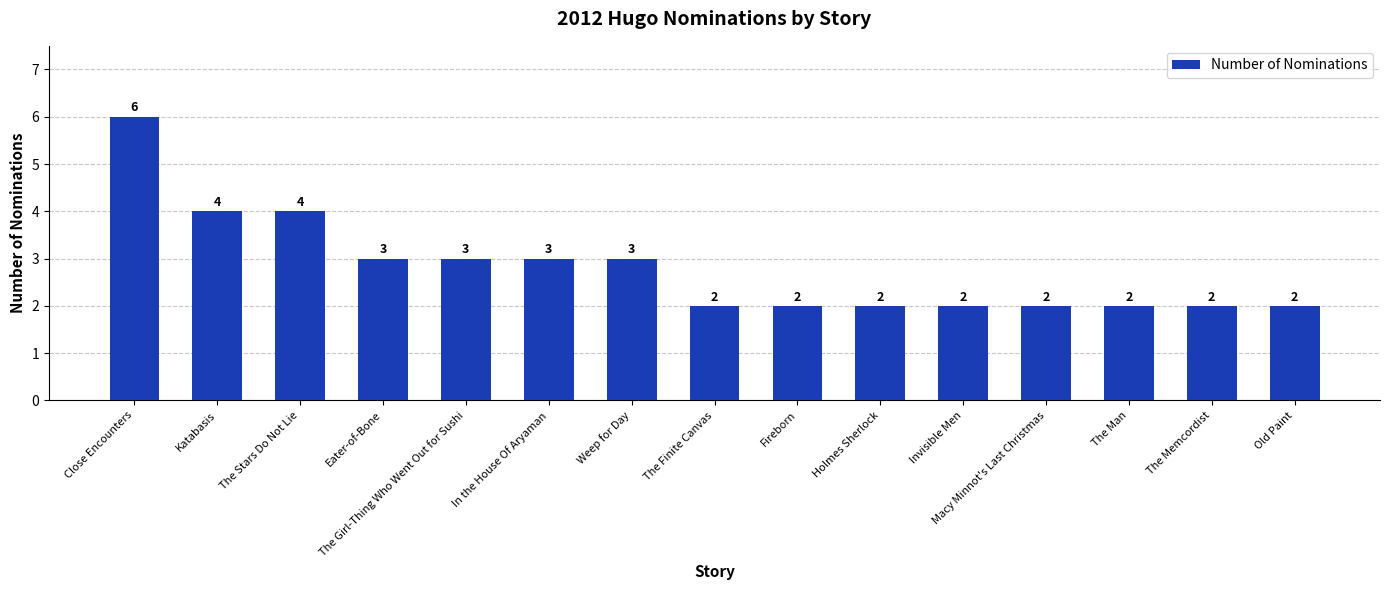

Is it true that the value at Close Encounters is 8?

False